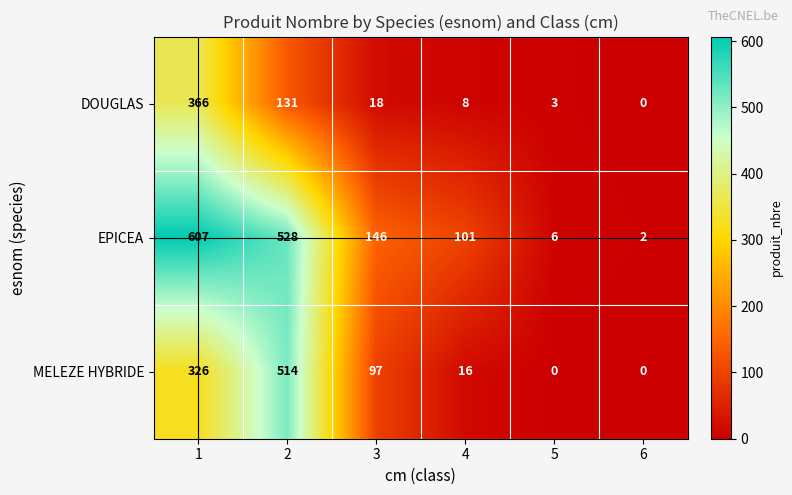

Which series changed the most between 4 and 5?

EPICEA